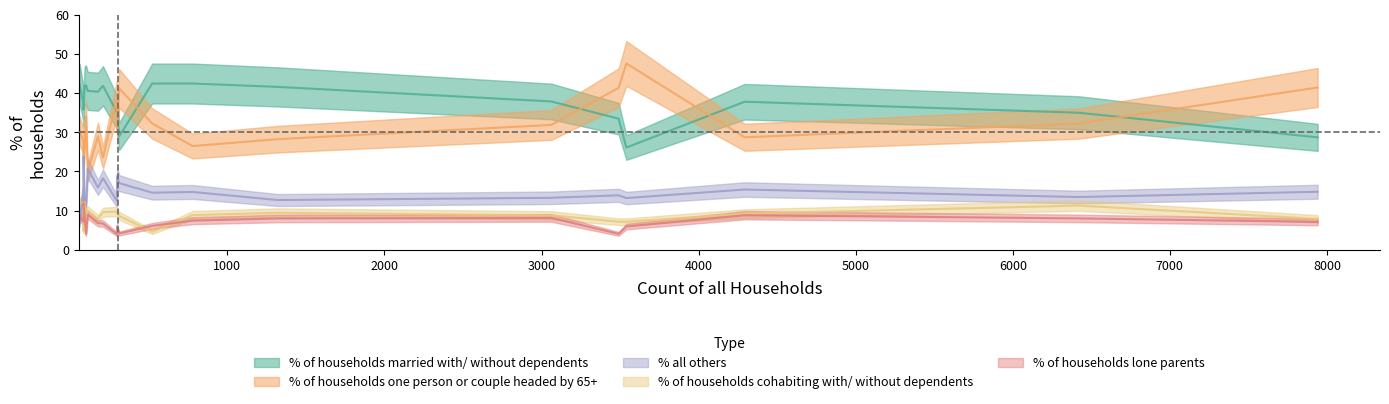

True or false: % of households lone parents and % of households married with/ without dependents cross at least once.

False